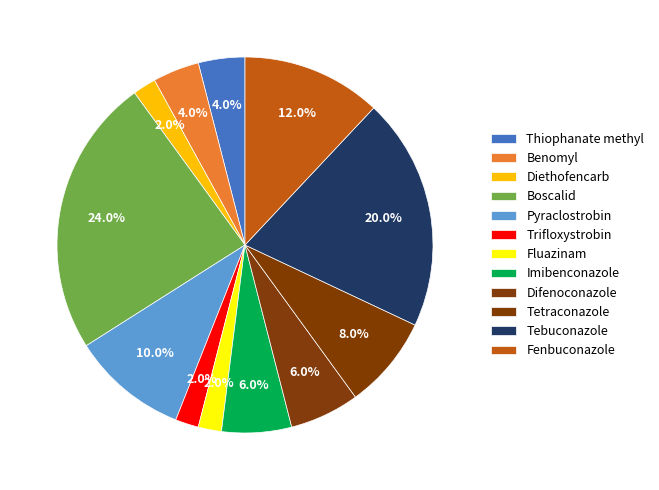

To the nearest percent, what is the average slice percentage?

8%